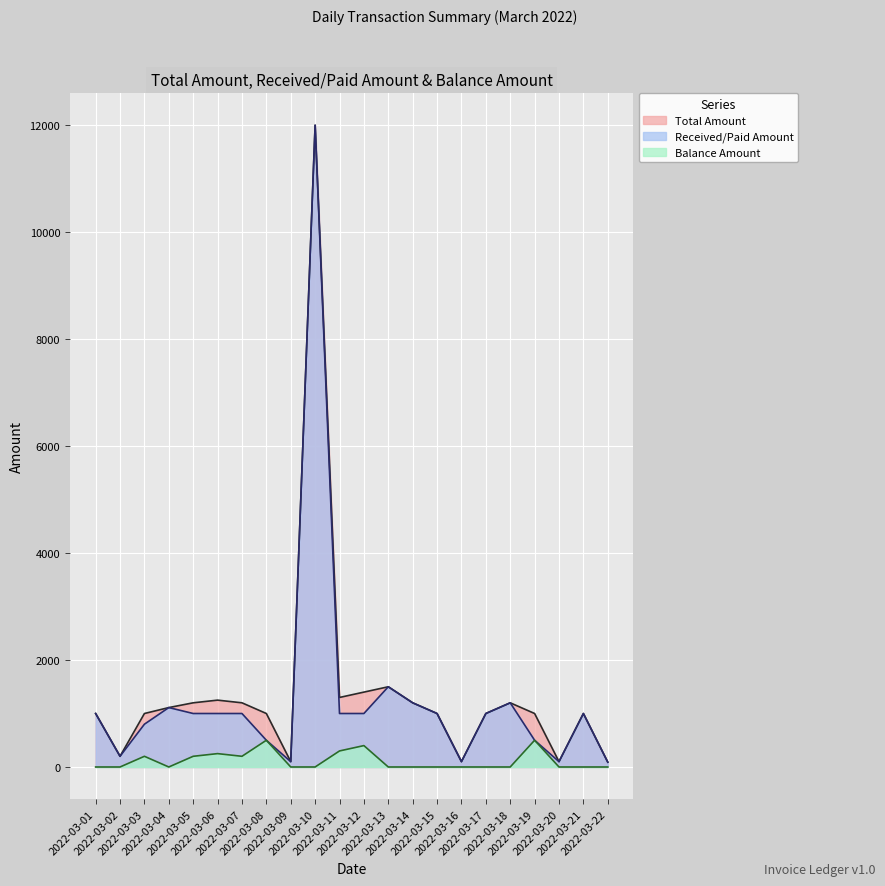

Where does the Total Amount series first go above 1000?

2022-03-04